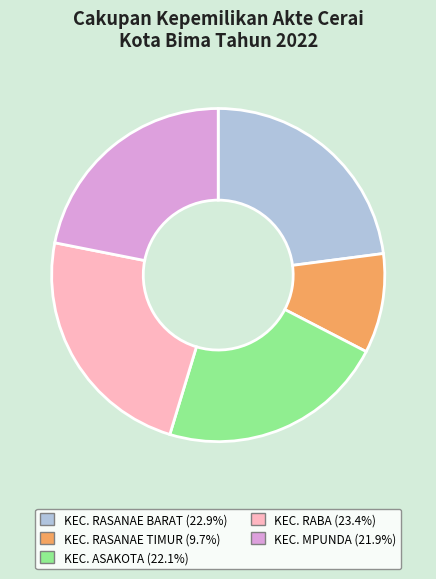

Is it true that KEC. ASAKOTA is 22% of the pie?

True